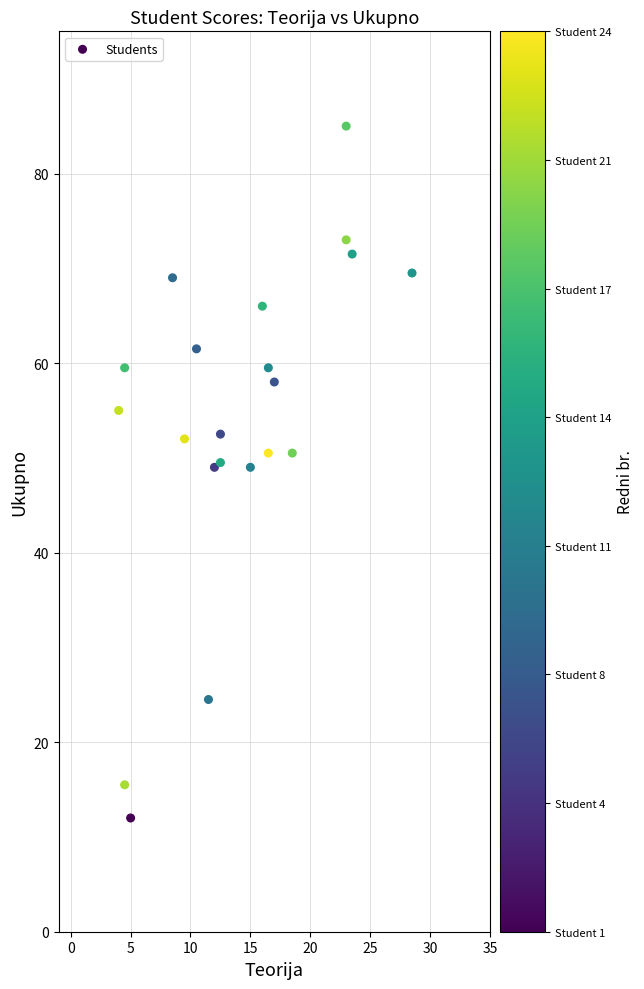

What is the range of X values (max minus min)?

24.5